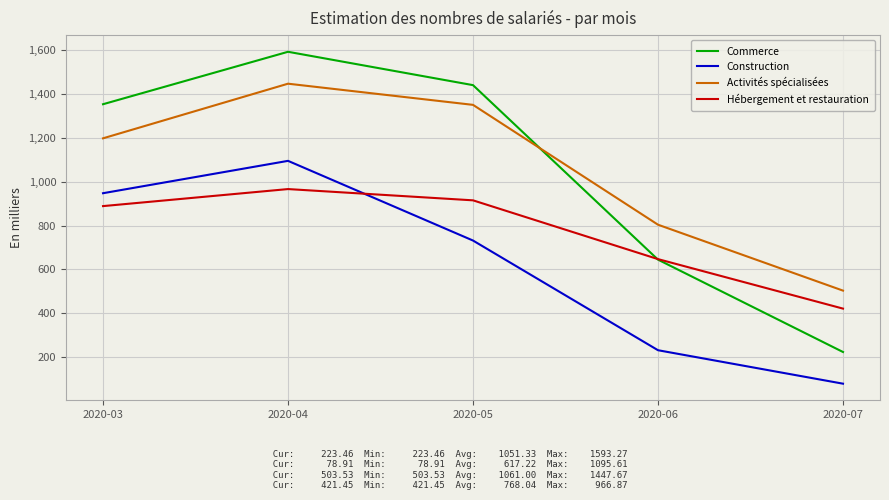

What is the total value across all series at 2020-04?

5103.4